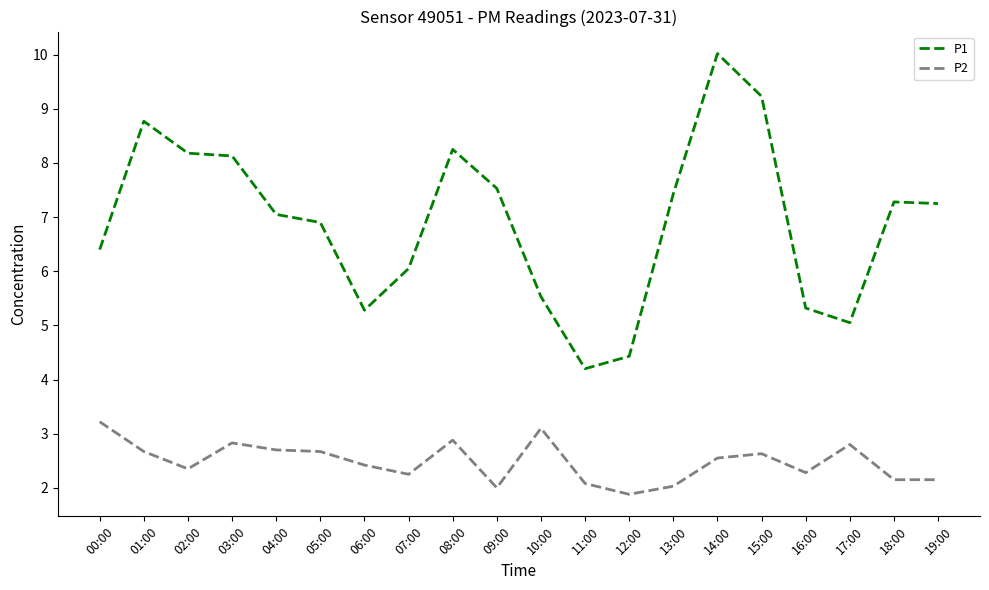

Is the value of P1 at 00:00 greater than the value of P2 at 15:00?

Yes